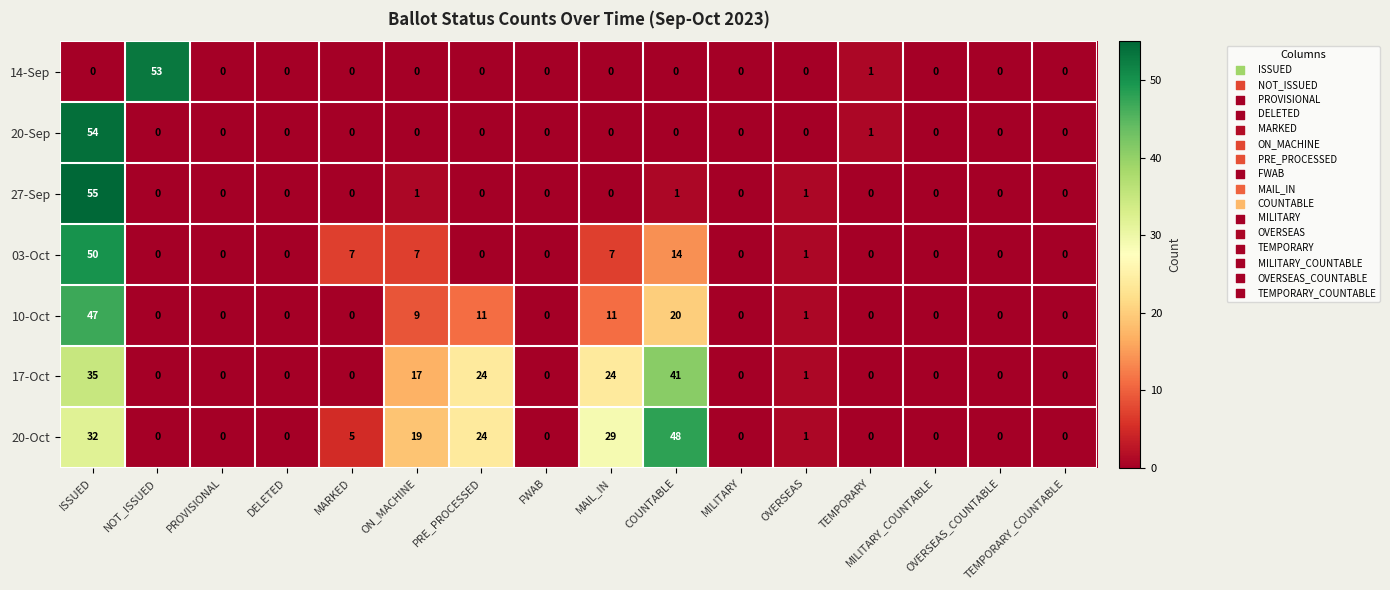

What is the highest value of the 20-Sep series?

54